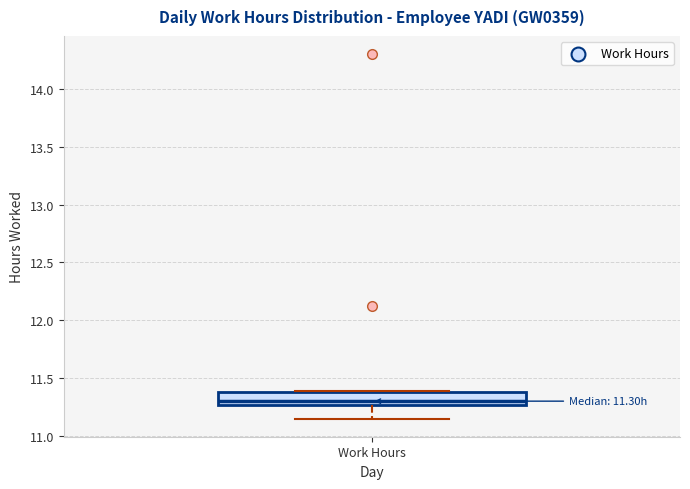

Where does the median line of the box for Work Hours sit on the y-axis? The values are not printed on the chart, so give them approximately, as read against the axis.

11.30